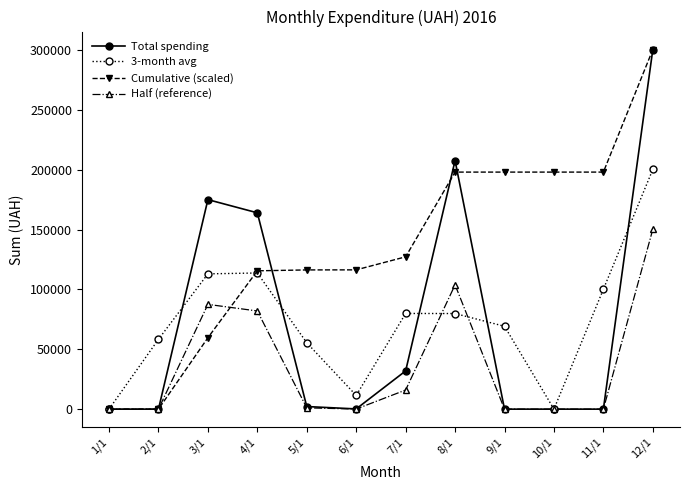

What is the difference between the highest and lowest values at 9/1?

198066.1